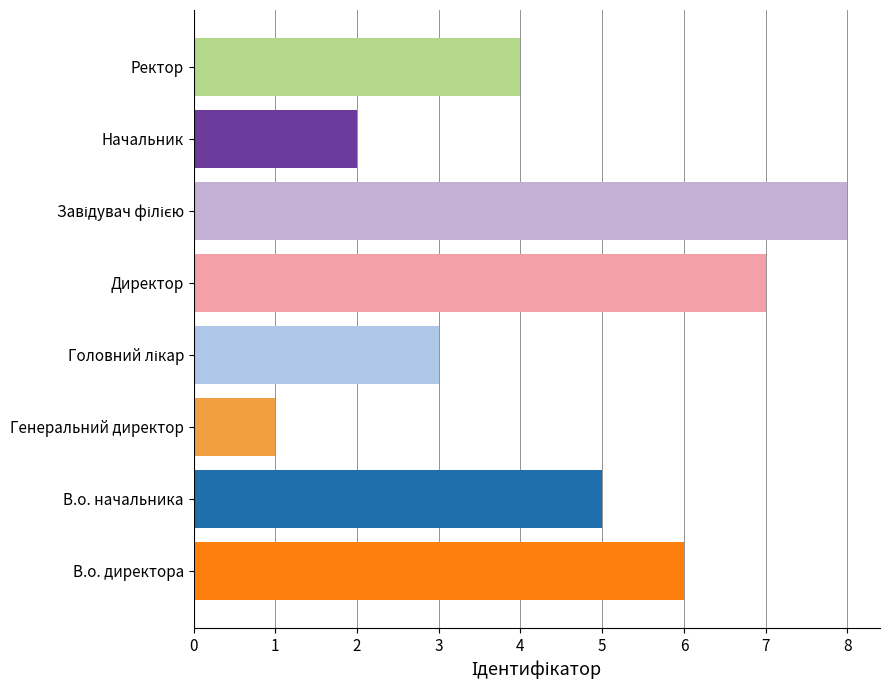

What is the minimum value shown in the chart?

1